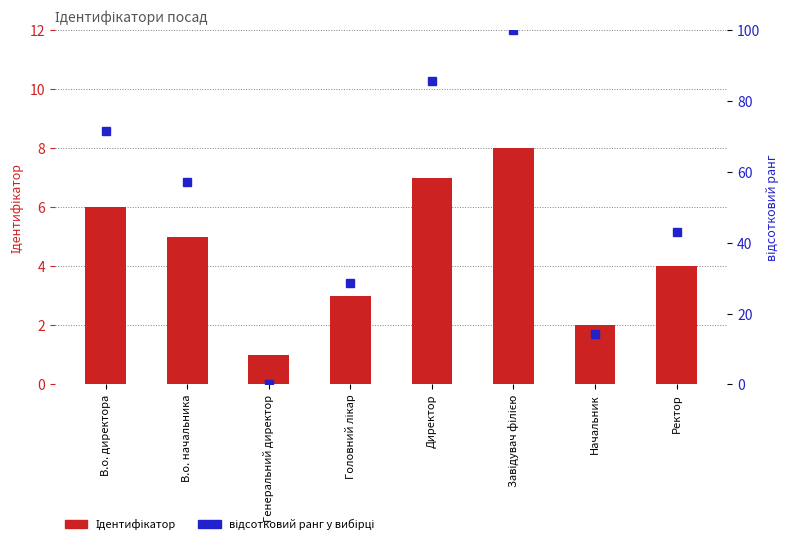

What is the sum of the Ідентифікатор values at В.о. директора and В.о. начальника?

11.0